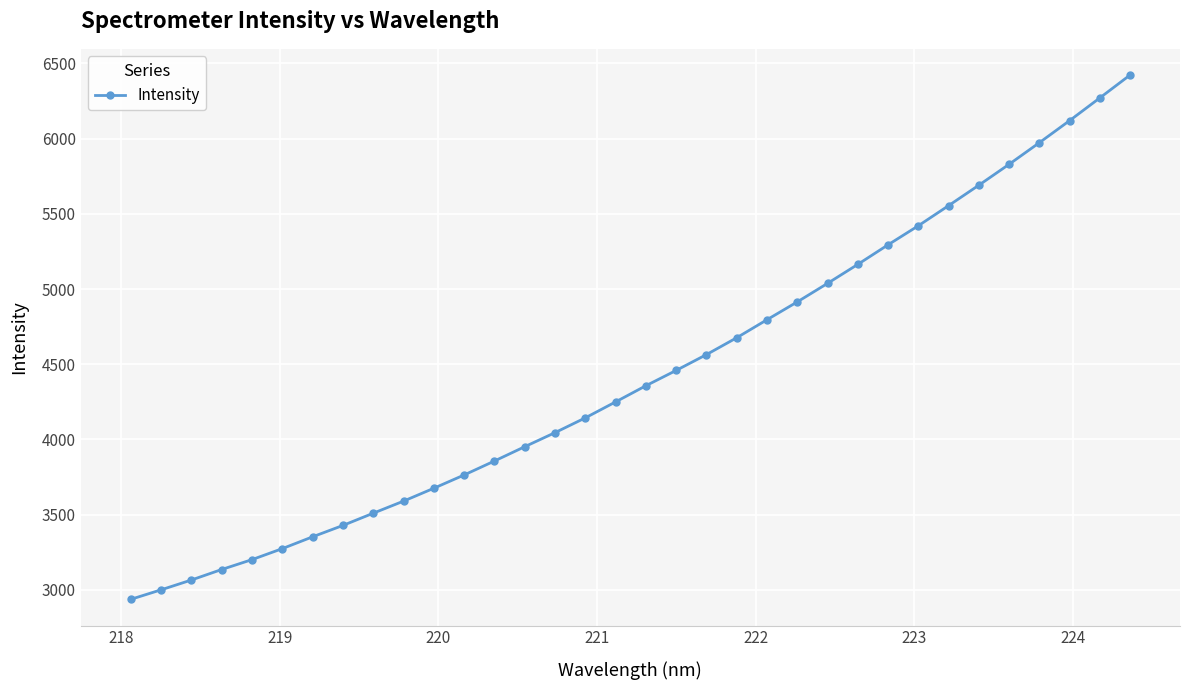

What is the average value?

4432.8